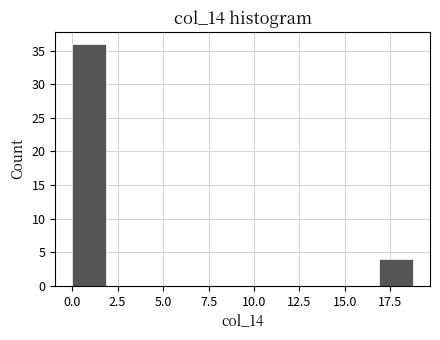

Around what value on the x-axis is the tallest bar? Give the approximate position of its centre, as read against the axis.

1.0